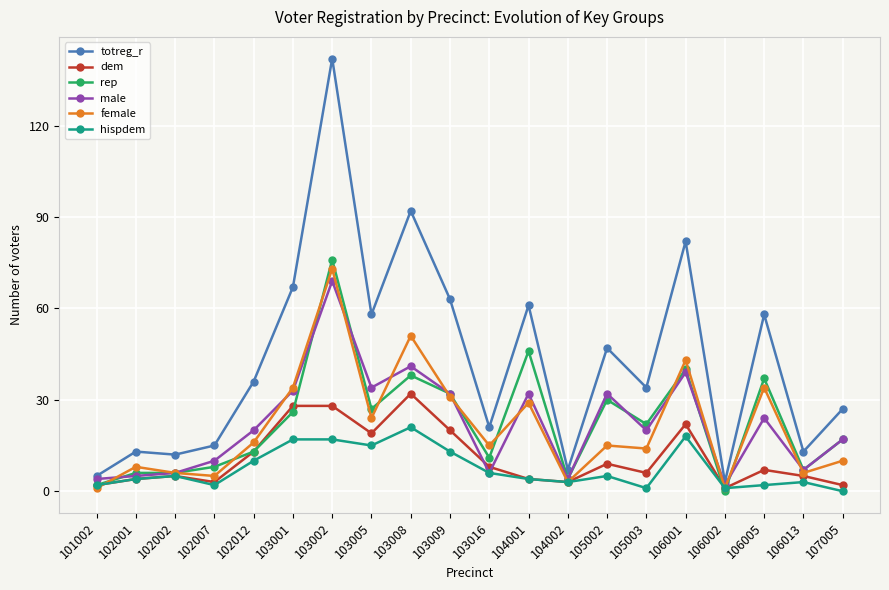

What is the value of the hispdem point at the 2nd from the left?

4